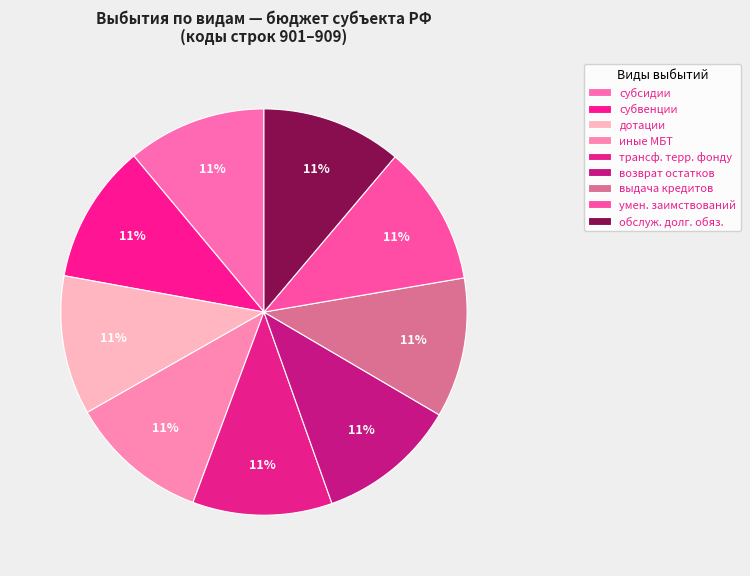

What is the smallest slice in the pie chart?

субсидии